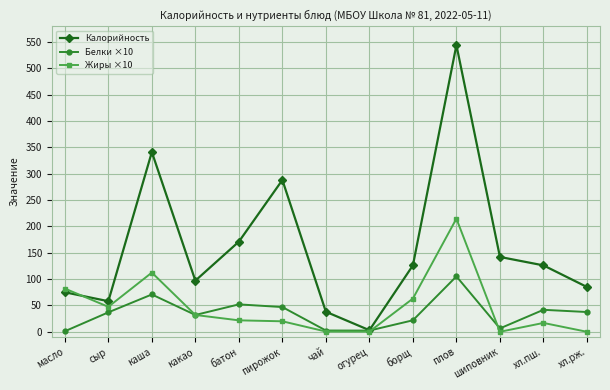

Between пирожок and шиповник, which series saw the biggest shift?

Калорийность